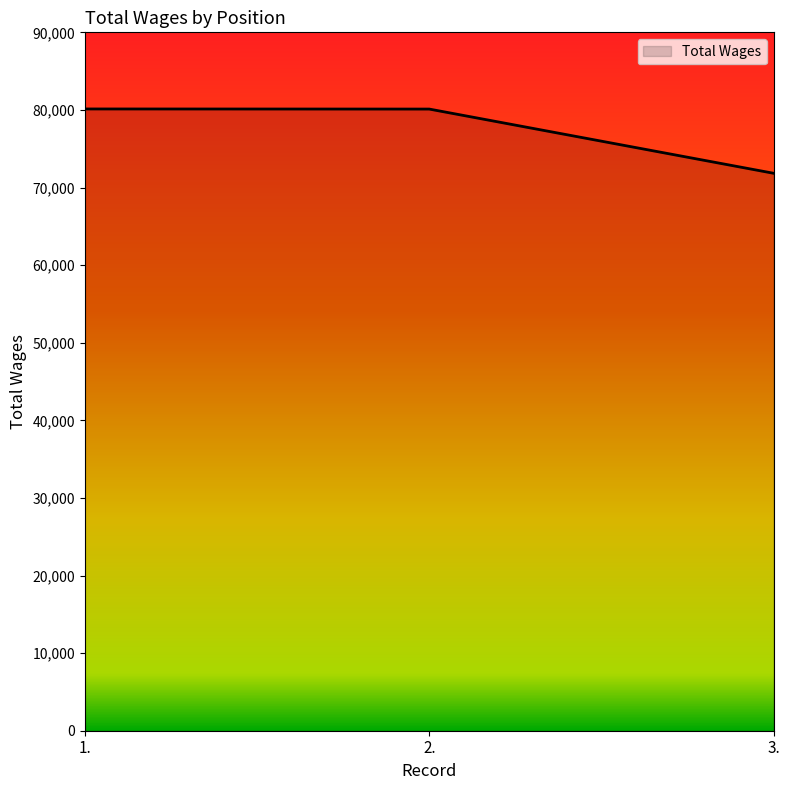

What is the minimum value shown in the chart?

71837